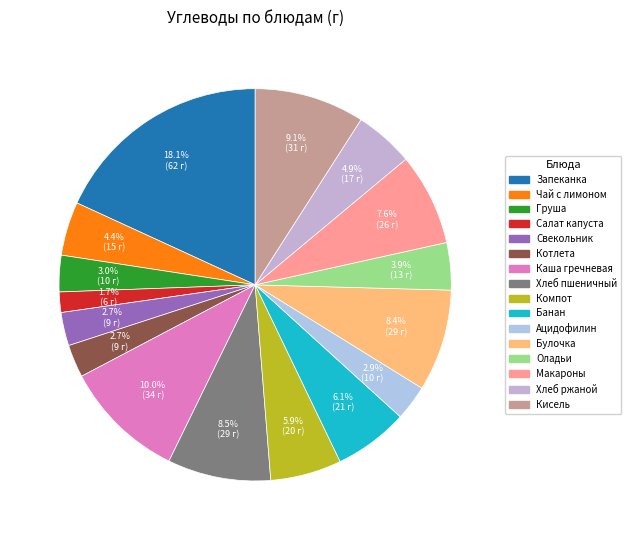

Does any single category account for the majority?

No